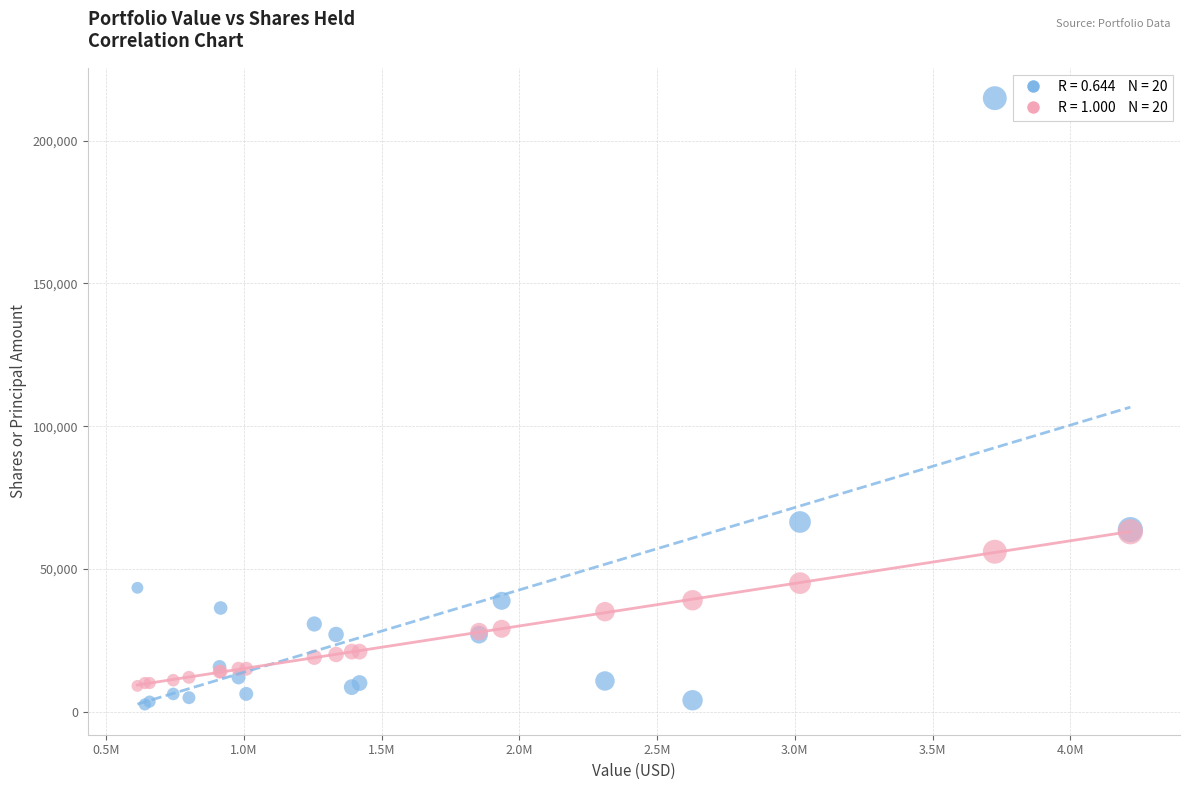

Across all series, what Y value is closest to 108717?

66418